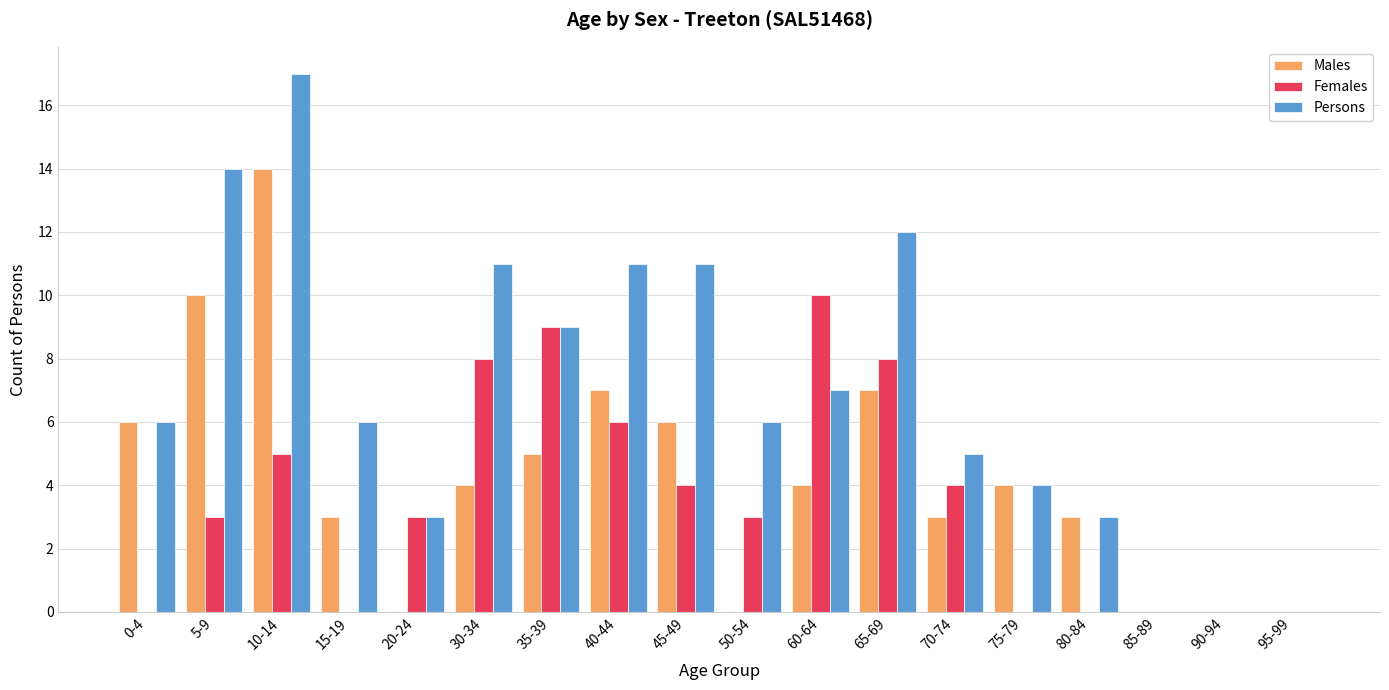

Is the value of Persons at 95-99 greater than the value of Males at 45-49?

No